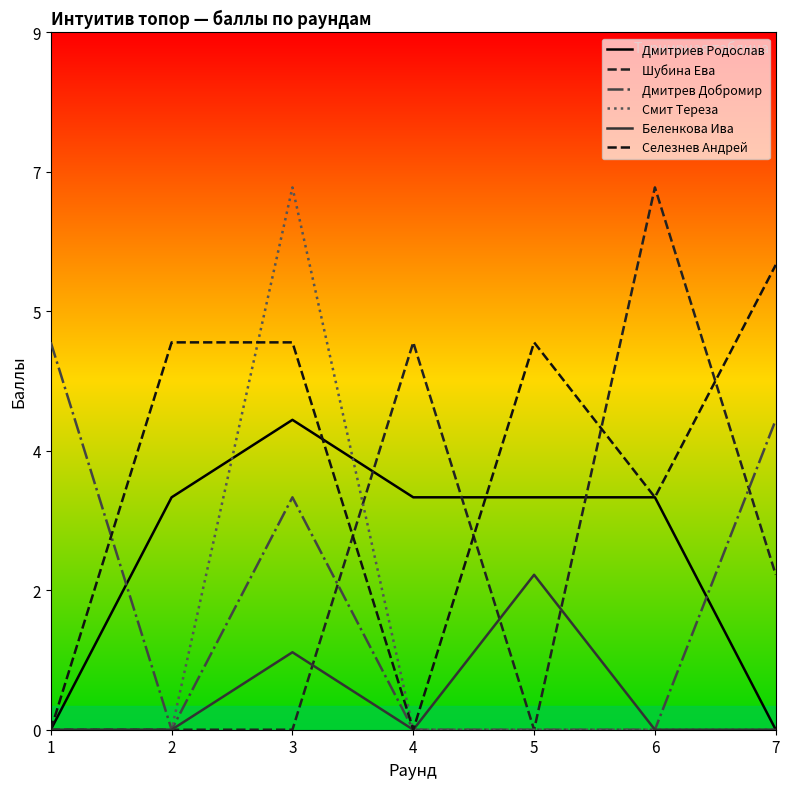

In Шубина Ева, how many points are lower than both neighbors (excluding endpoints)?

1